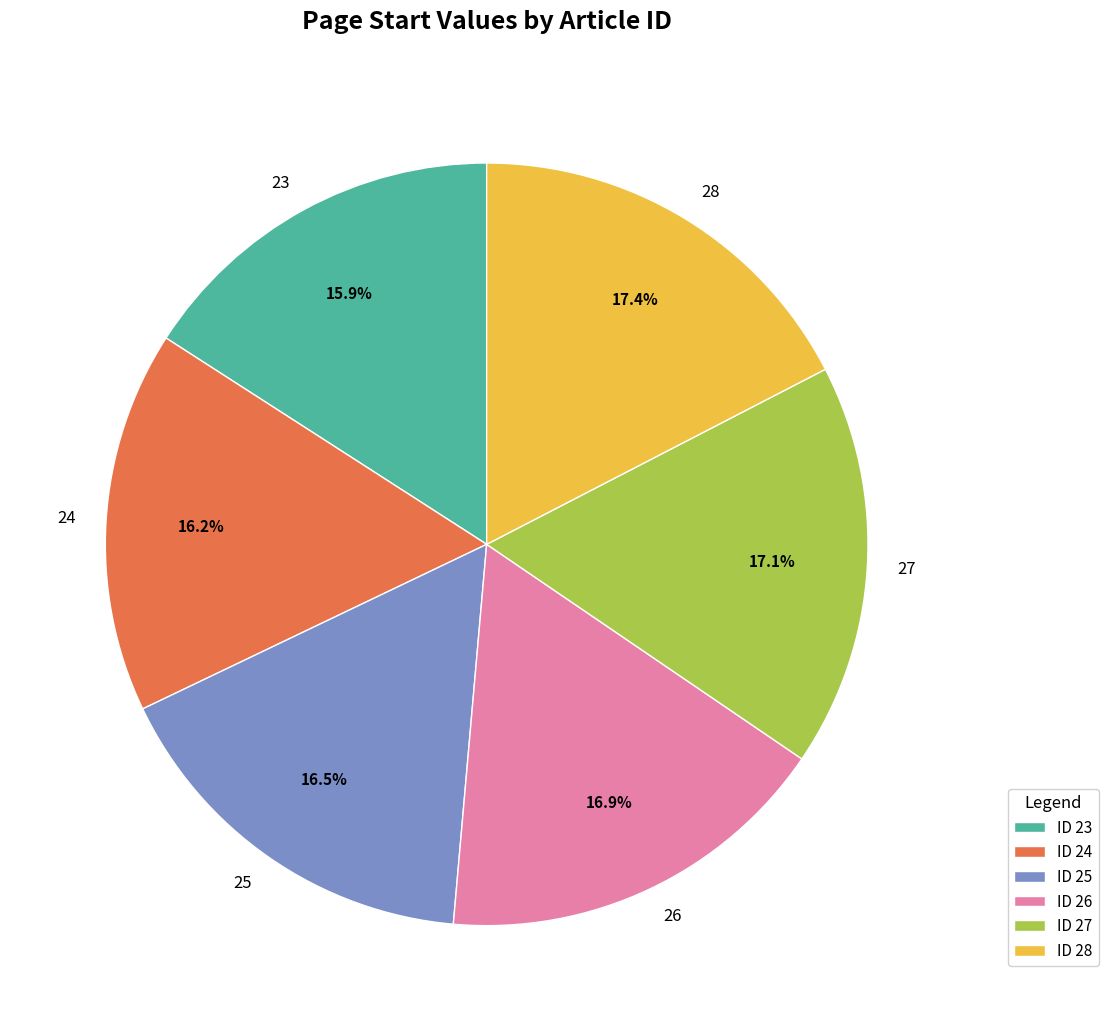

Does 25 represent more than half of the total?

No